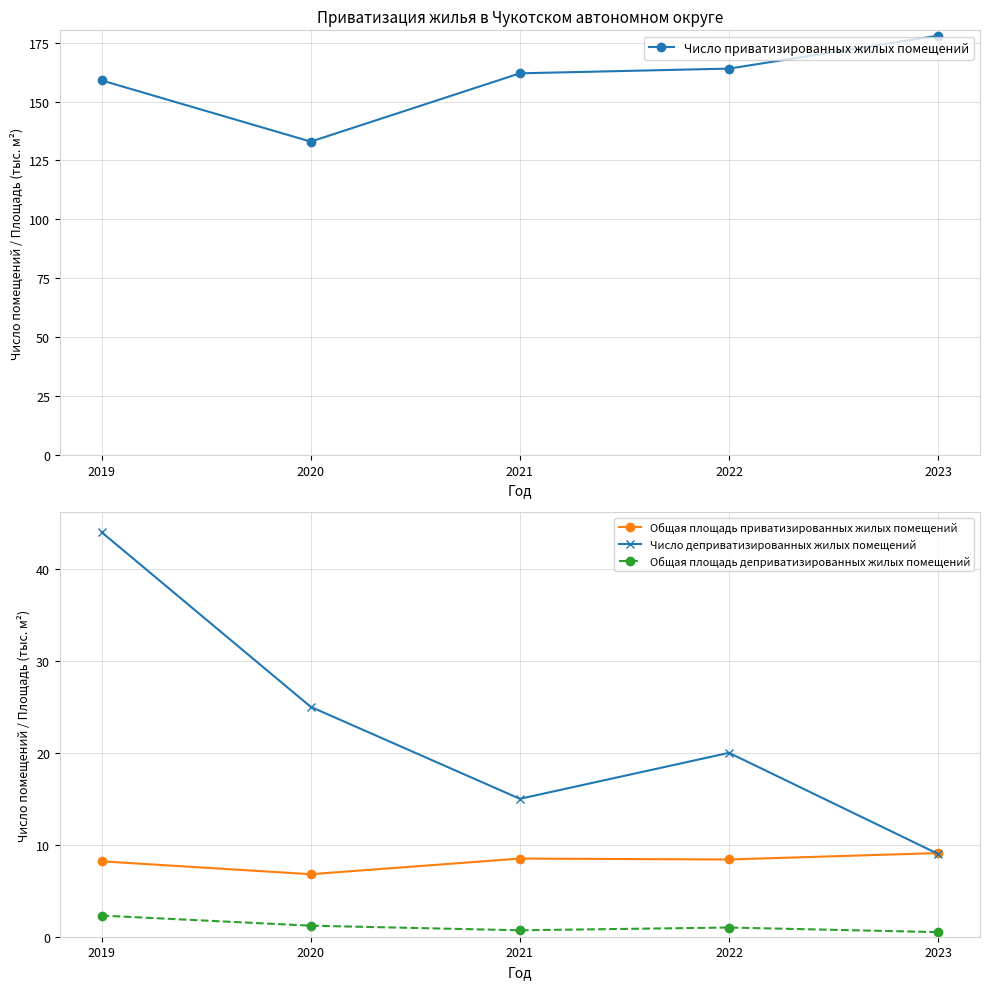

At 2020, list the series in order from largest to smallest.

Число приватизированных жилых помещений, Число деприватизированных жилых помещений, Общая площадь приватизированных жилых помещений, Общая площадь деприватизированных жилых помещений